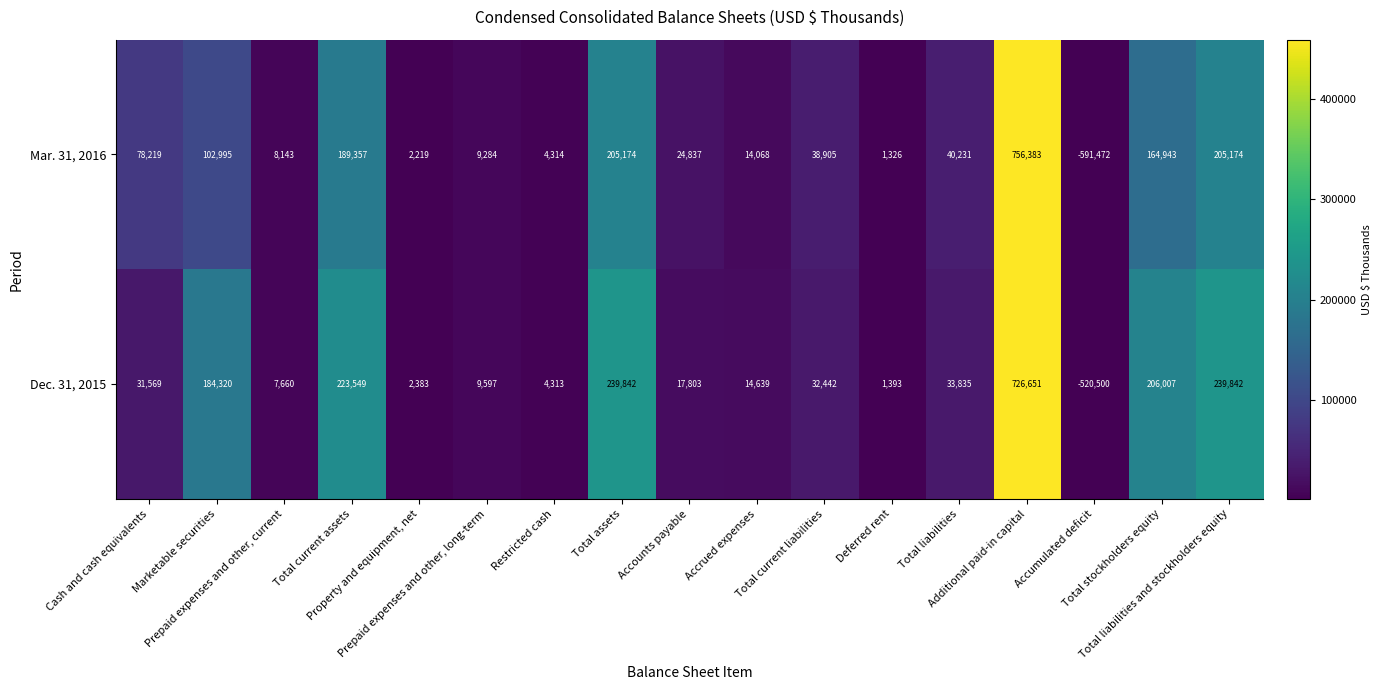

Which series has the largest total across all categories?

Dec. 31, 2015